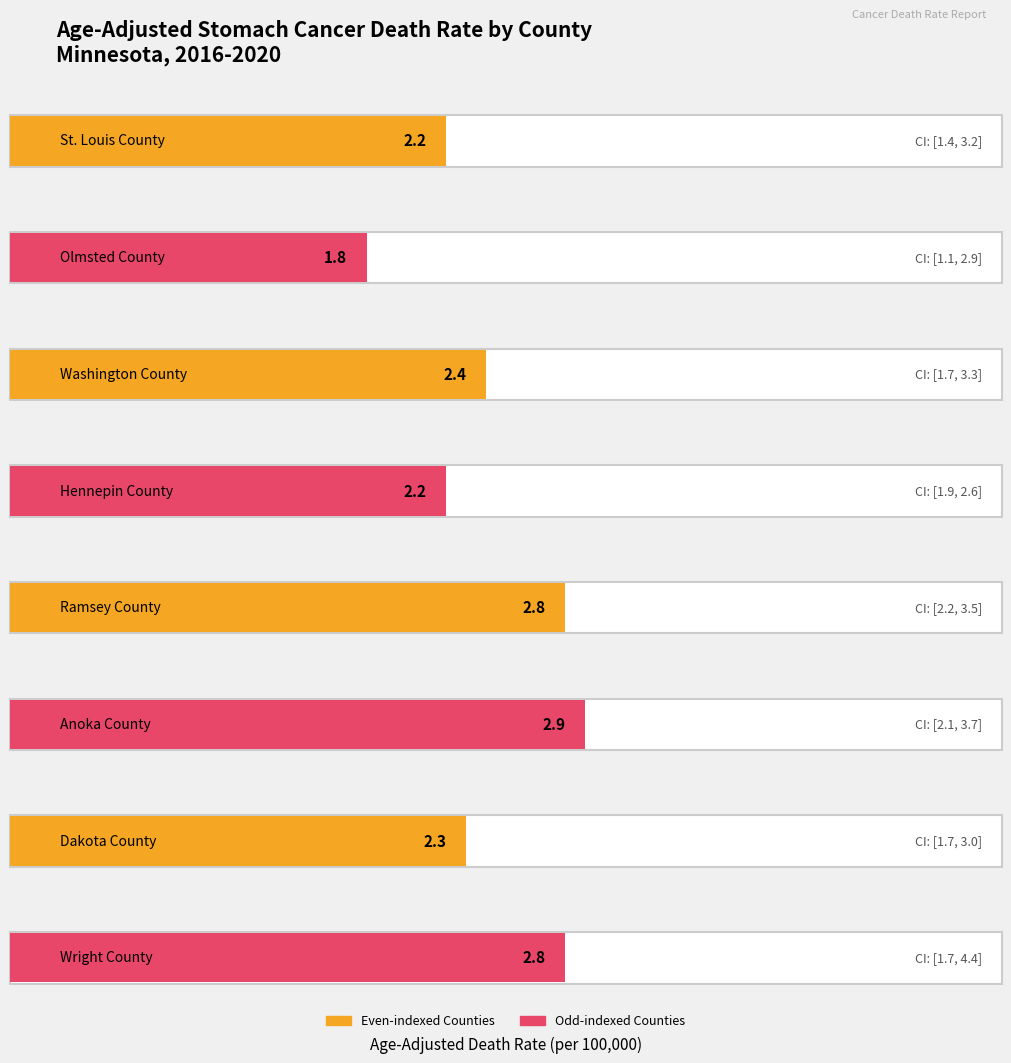

Reading left to right, extract all data points from this chart.

Age-Adjusted Death Rate: 2.2	1.8	2.4	2.2	2.8	2.9	2.3	2.8
Lower CI: 1.4	1.1	1.7	1.9	2.2	2.1	1.7	1.7
Upper CI: 3.2	2.9	3.3	2.6	3.5	3.7	3.0	4.4